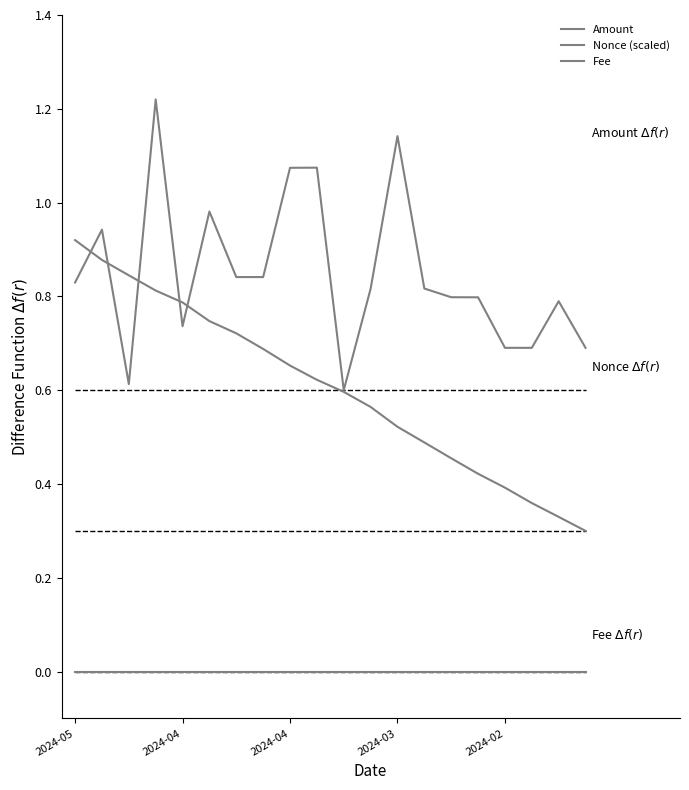

Between 14 and 5, which is larger?

5